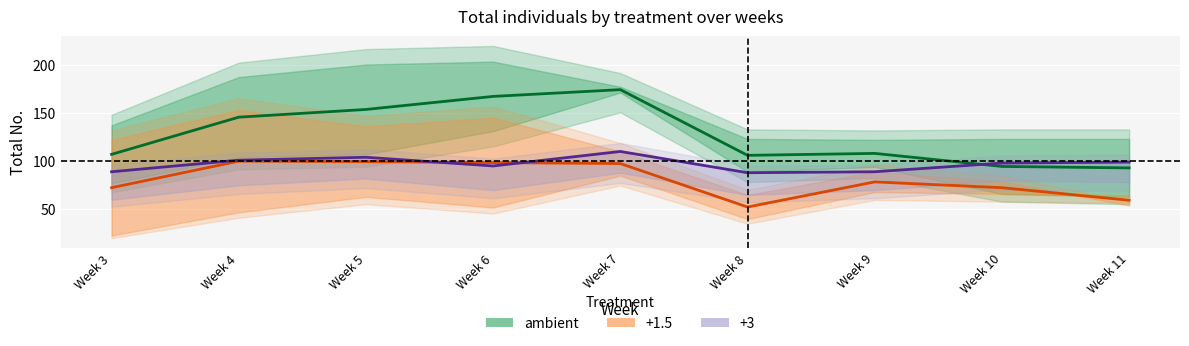

True or false: the data has more than 1 interior local peaks.

True